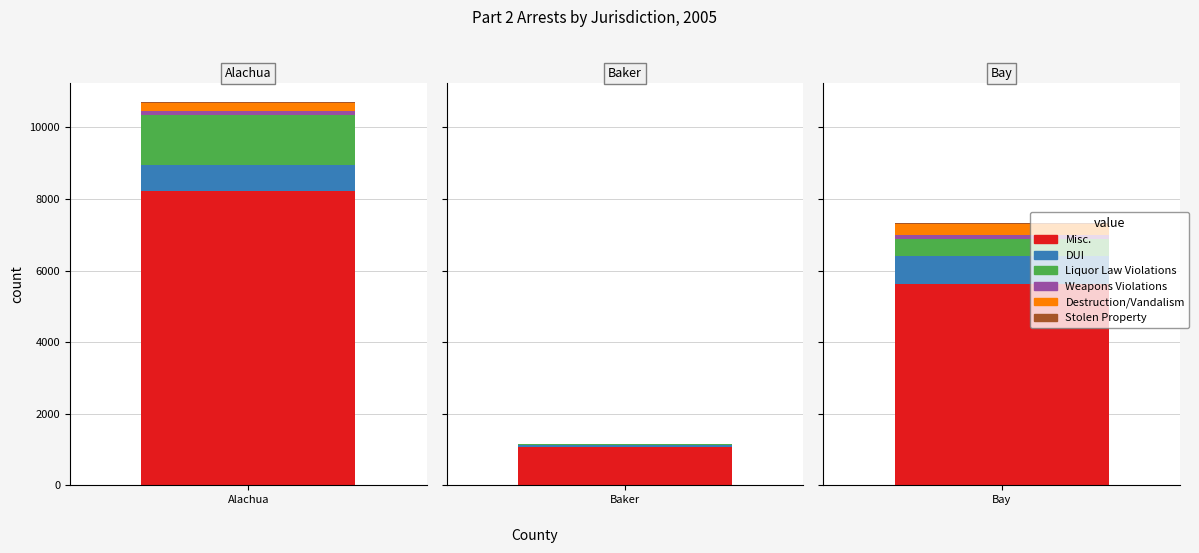

Is it true that Stolen Property equals 37 at 2?

True